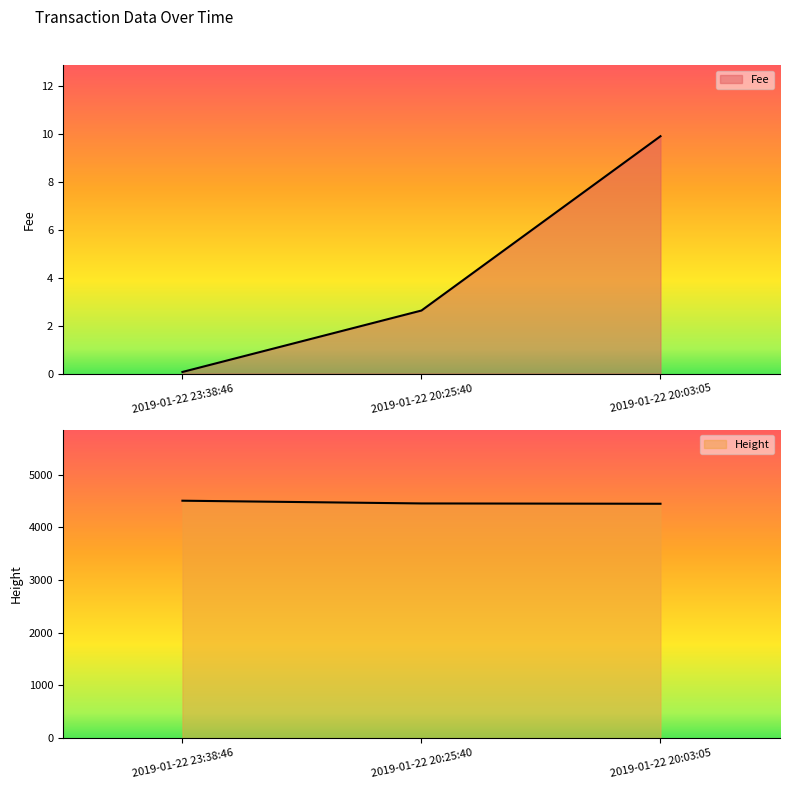

What is the label of the 2nd point from the right?

2019-01-22 20:25:40